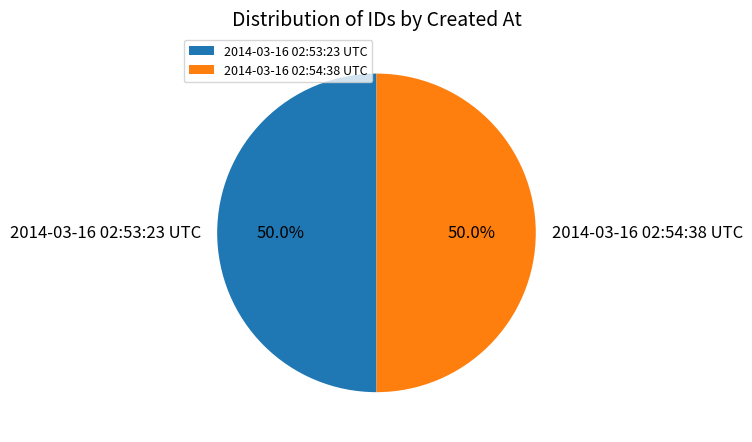

Approximately how many times larger is the value at 2014-03-16 02:54:38 UTC compared to 2014-03-16 02:53:23 UTC?

1.0